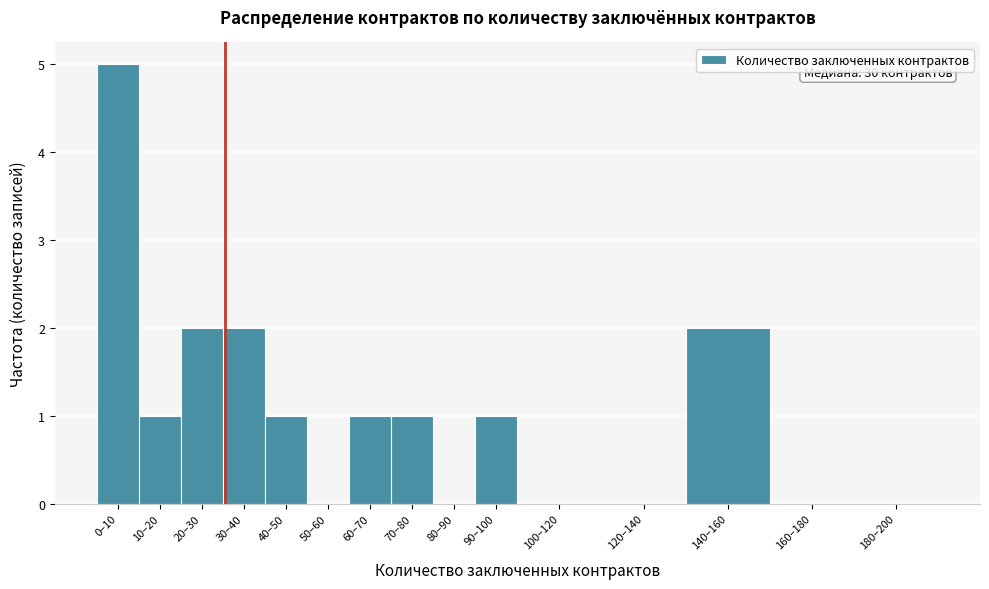

Reading right to left, list all the values displayed in this chart.

180–200=0	160–180=0	140–160=2	120–140=0	100–120=0	90–100=1	80–90=0	70–80=1	60–70=1	50–60=0	40–50=1	30–40=2	20–30=2	10–20=1	0–10=5